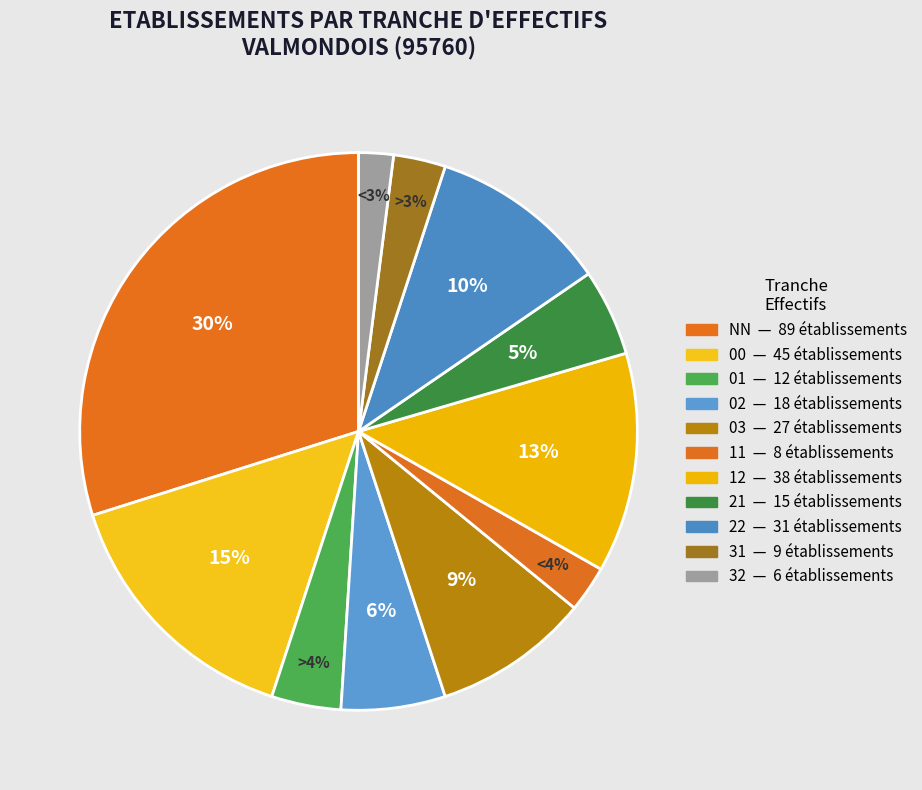

Count the number of slices in the pie.

11